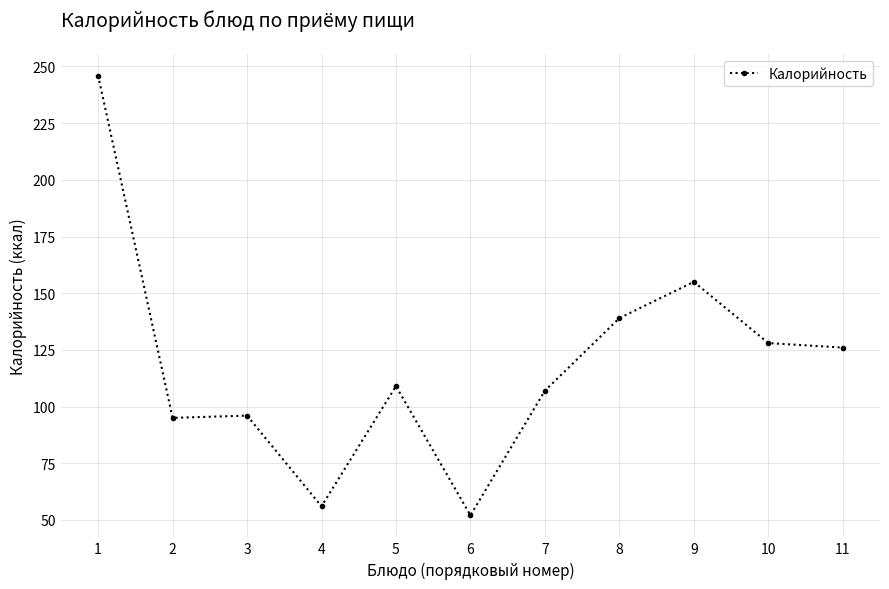

True or false: there are more than 0 points higher than both neighbors.

True